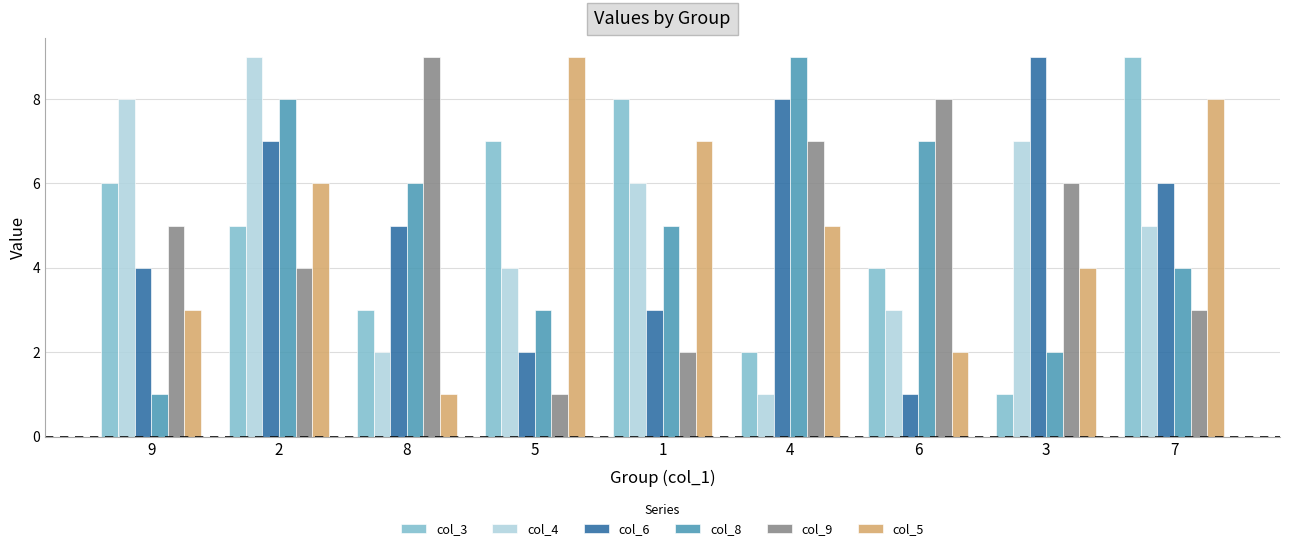

What is the label of the 3rd bar from the left?

8